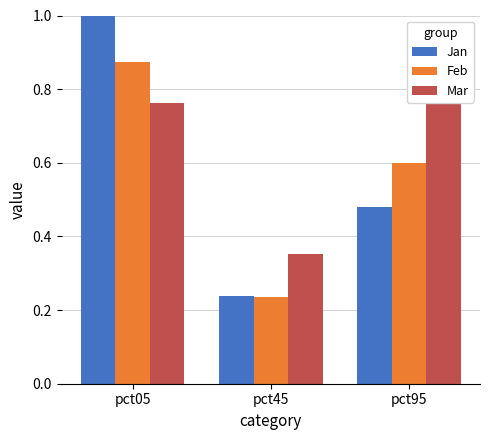

Is it true that Mar equals 1.3 at pct05?

False